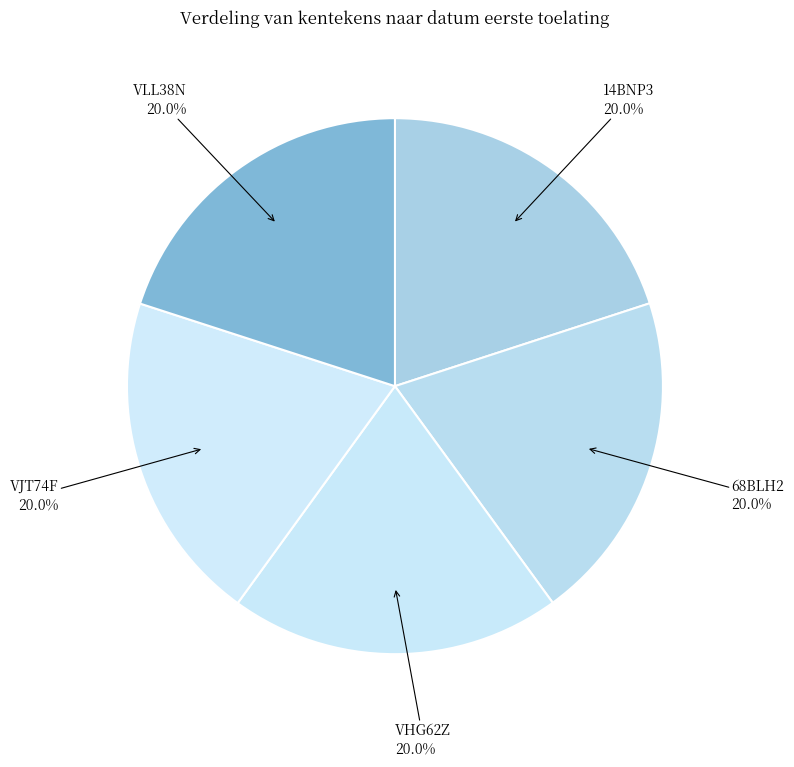

Is it true that 68BLH2 is 20% of the pie?

True